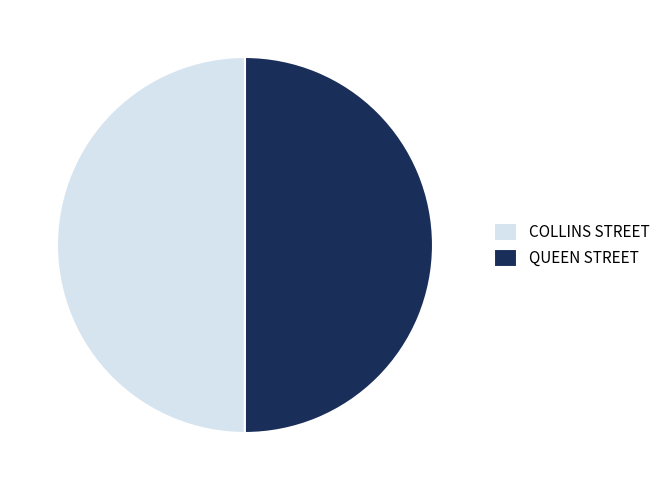

Count the number of slices in the pie.

2